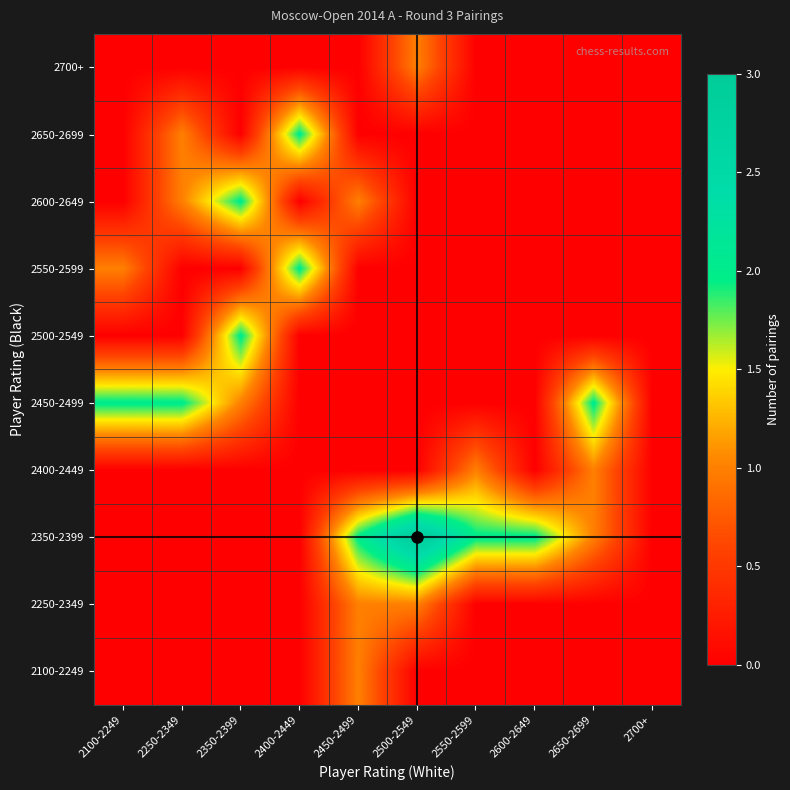

Reading left to right, transcribe all the data shown in this chart.

2100-2249: 2100-2249=0	2250-2349=0	2350-2399=0	2400-2449=0	2450-2499=1	2500-2549=0	2550-2599=0	2600-2649=0	2650-2699=0	2700+=0
2250-2349: 2100-2249=0	2250-2349=0	2350-2399=0	2400-2449=0	2450-2499=1	2500-2549=1	2550-2599=0	2600-2649=0	2650-2699=0	2700+=0
2350-2399: 2100-2249=0	2250-2349=0	2350-2399=0	2400-2449=0	2450-2499=2	2500-2549=3	2550-2599=2	2600-2649=2	2650-2699=1	2700+=0
2400-2449: 2100-2249=0	2250-2349=0	2350-2399=0	2400-2449=0	2450-2499=0	2500-2549=0	2550-2599=1	2600-2649=0	2650-2699=1	2700+=0
2450-2499: 2100-2249=2	2250-2349=2	2350-2399=1	2400-2449=0	2450-2499=0	2500-2549=0	2550-2599=0	2600-2649=0	2650-2699=2	2700+=0
2500-2549: 2100-2249=0	2250-2349=0	2350-2399=2	2400-2449=0	2450-2499=0	2500-2549=0	2550-2599=0	2600-2649=0	2650-2699=0	2700+=0
2550-2599: 2100-2249=1	2250-2349=0	2350-2399=0	2400-2449=2	2450-2499=0	2500-2549=0	2550-2599=0	2600-2649=0	2650-2699=0	2700+=0
2600-2649: 2100-2249=0	2250-2349=1	2350-2399=2	2400-2449=0	2450-2499=1	2500-2549=0	2550-2599=0	2600-2649=0	2650-2699=0	2700+=0
2650-2699: 2100-2249=0	2250-2349=1	2350-2399=0	2400-2449=2	2450-2499=0	2500-2549=0	2550-2599=0	2600-2649=0	2650-2699=0	2700+=0
2700+: 2100-2249=0	2250-2349=0	2350-2399=0	2400-2449=0	2450-2499=0	2500-2549=1	2550-2599=0	2600-2649=0	2650-2699=0	2700+=0